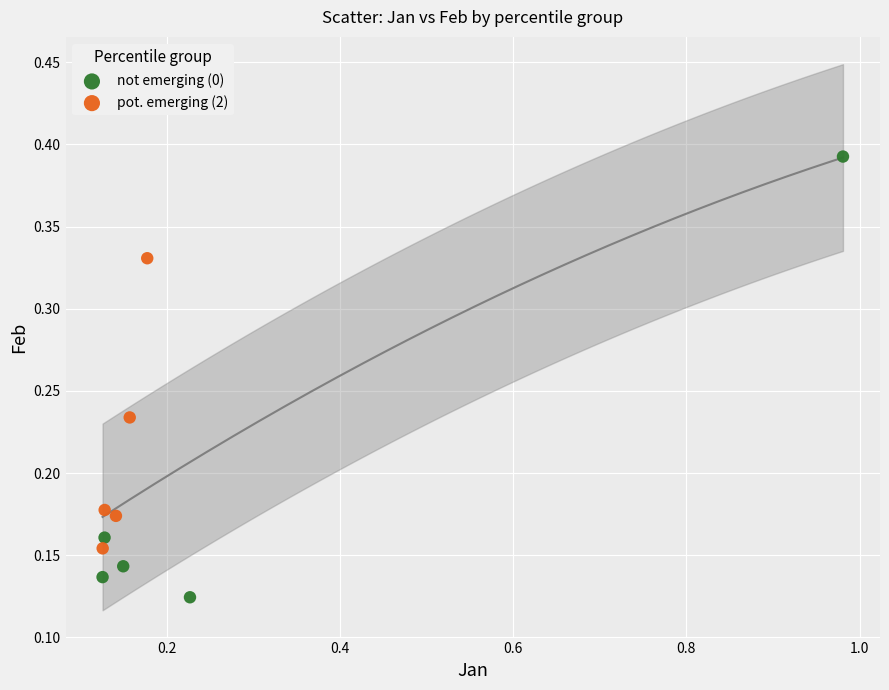

What are all the series names shown in the legend?

not emerging (0), pot. emerging (2)